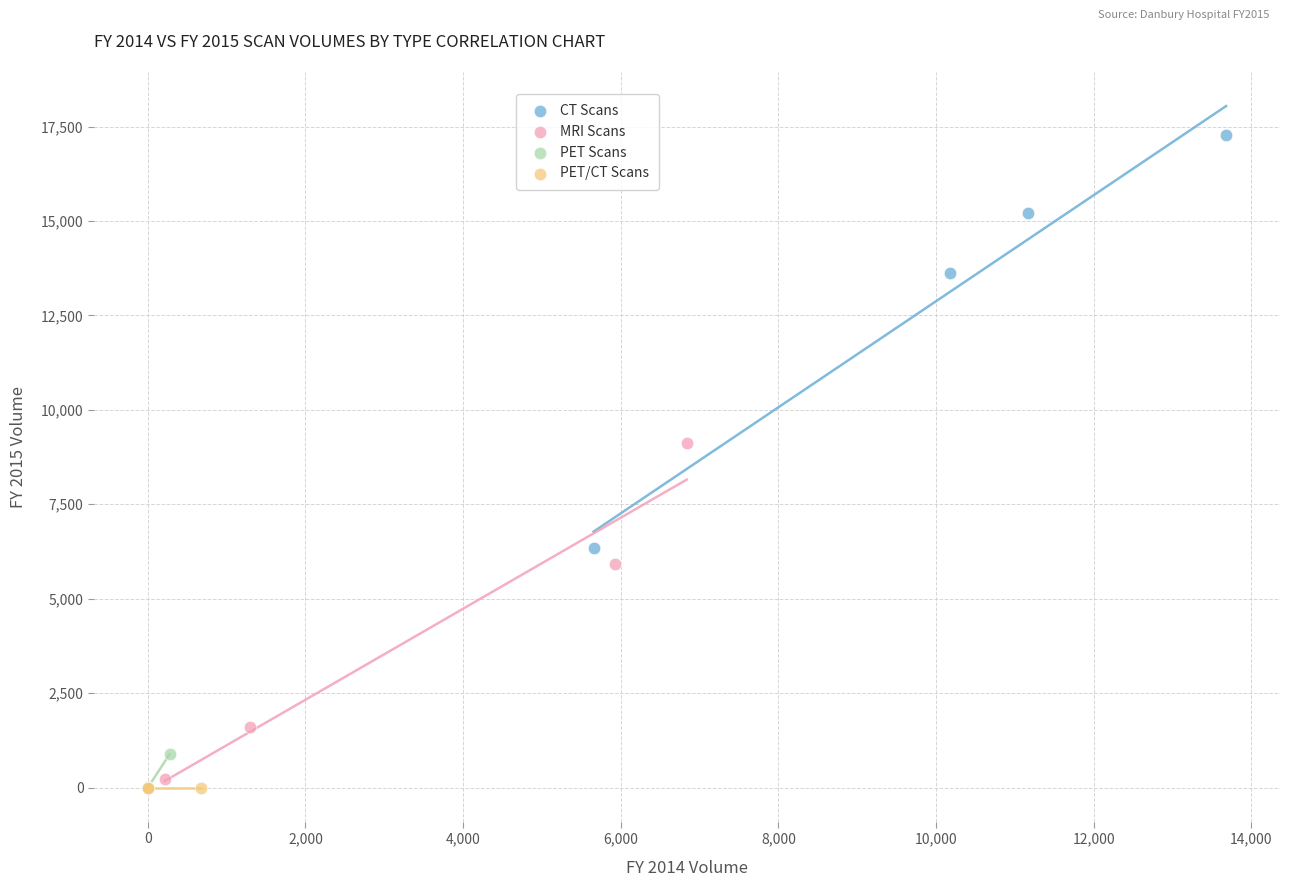

What are all the series names shown in the legend?

CT Scans, MRI Scans, PET Scans, PET/CT Scans